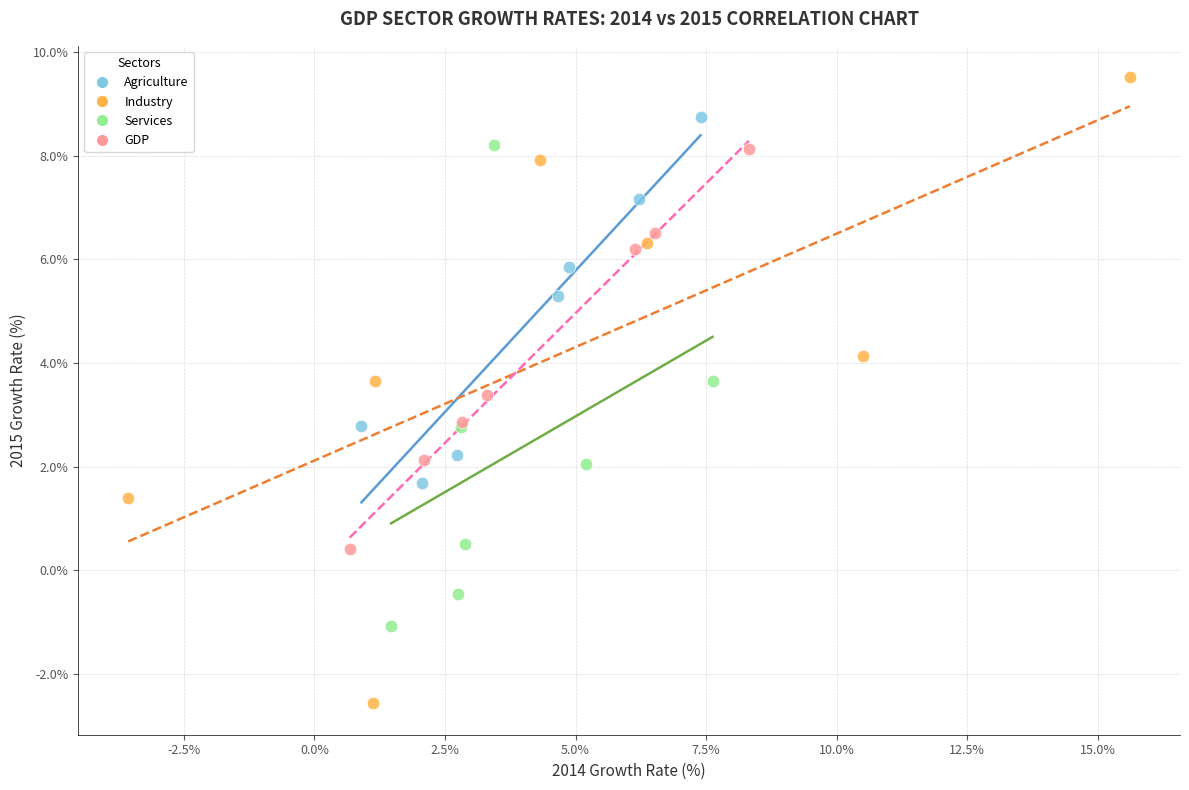

What are all the series names shown in the legend?

Agriculture, Industry, Services, GDP